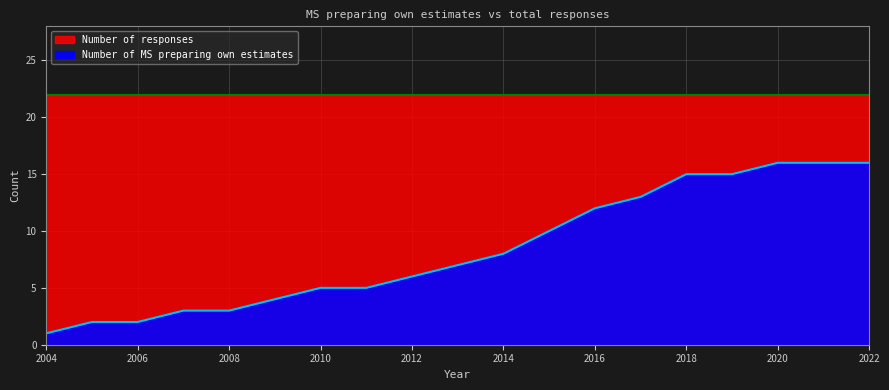

The chart shows a value of 9 at 2019. True or false?

False